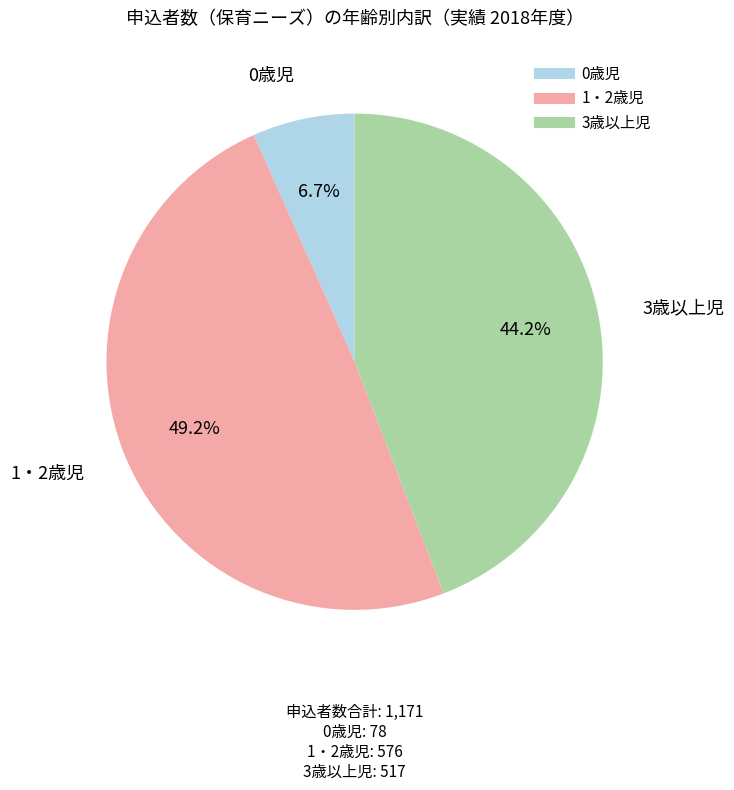

Which has a higher value, 0歳児 or 1・2歳児?

1・2歳児